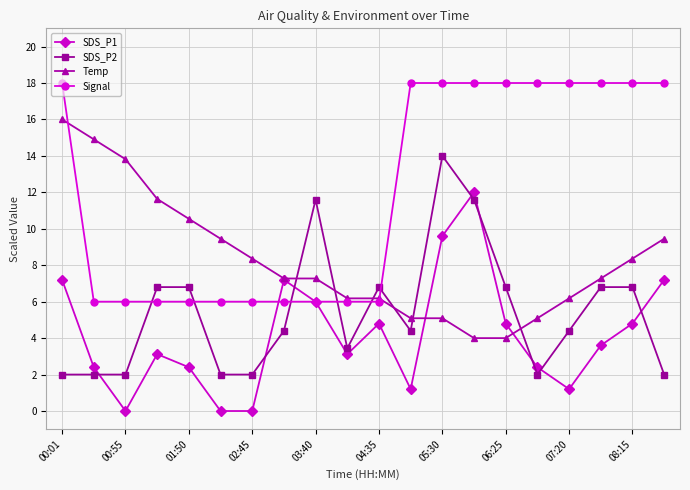

Which series has the largest total across all categories?

Signal